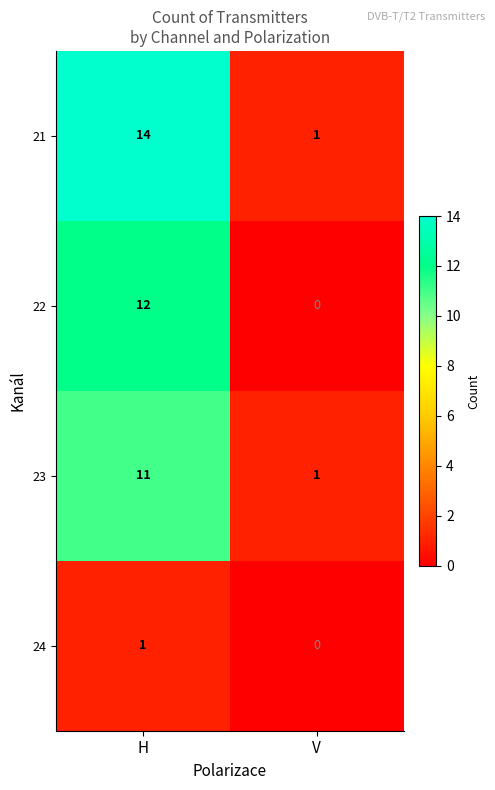

What is the difference between the highest and lowest values at H?

13